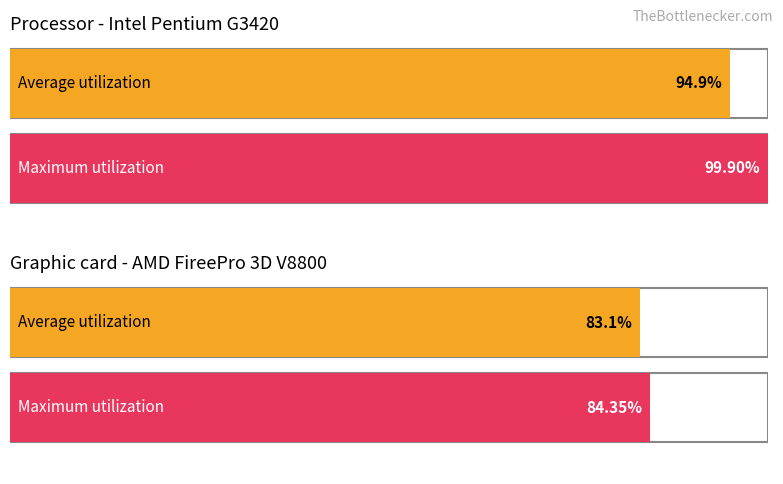

Is it true that Average utilization equals 191.2 at 2001?

False